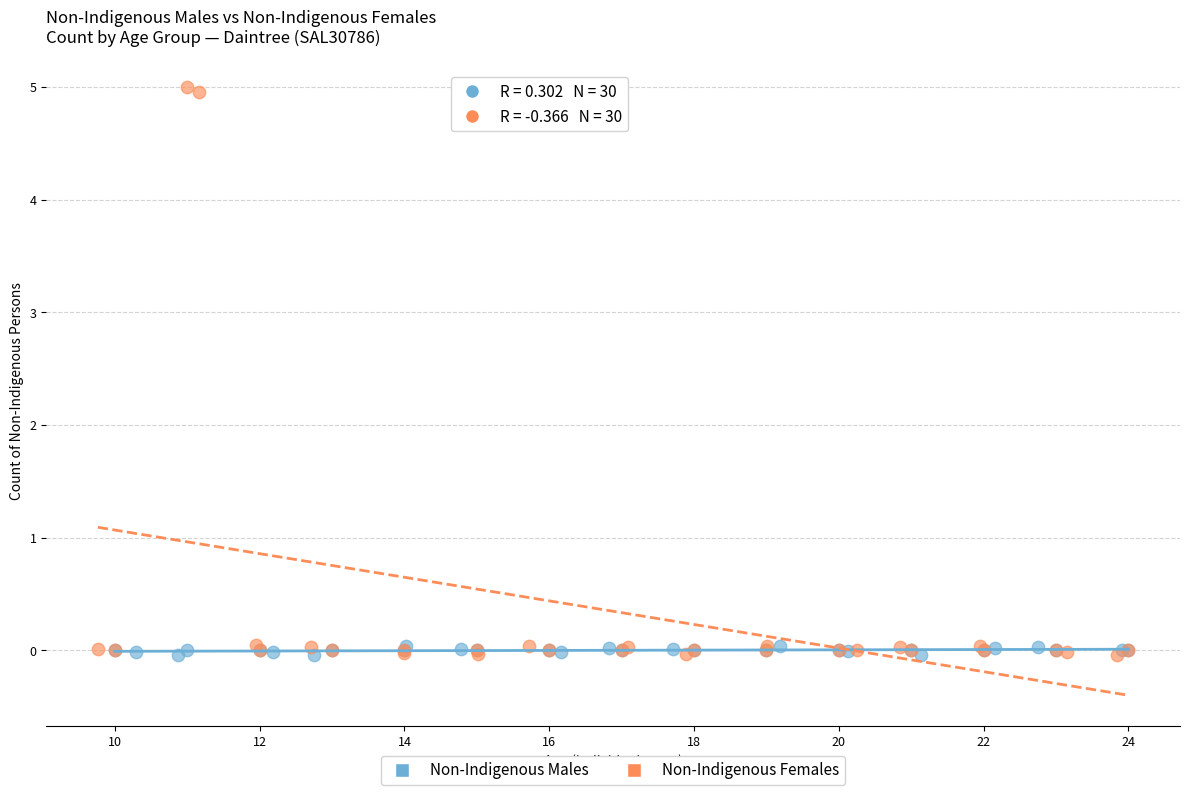

Which series has the largest Y range (max minus min)?

Non-Indigenous Females